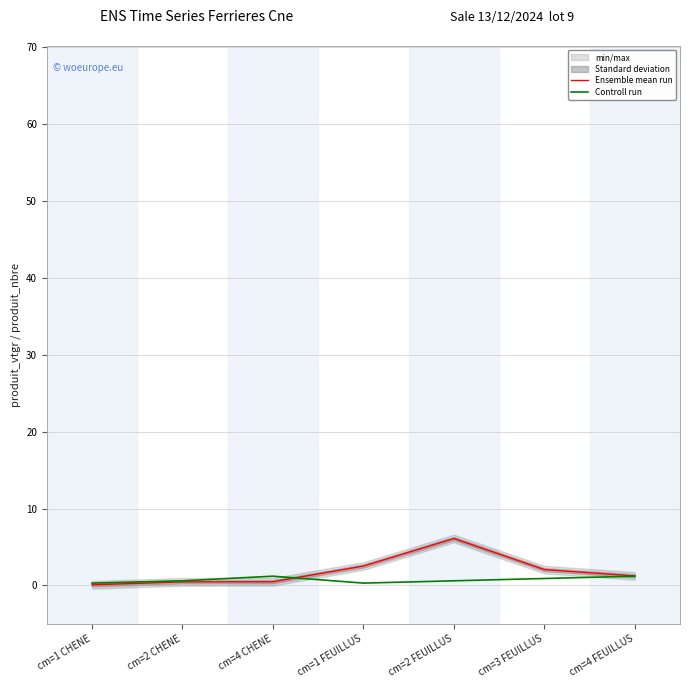

What is the sum of the Controll run values at cm=4 CHENE and cm=1 CHENE?

1.5